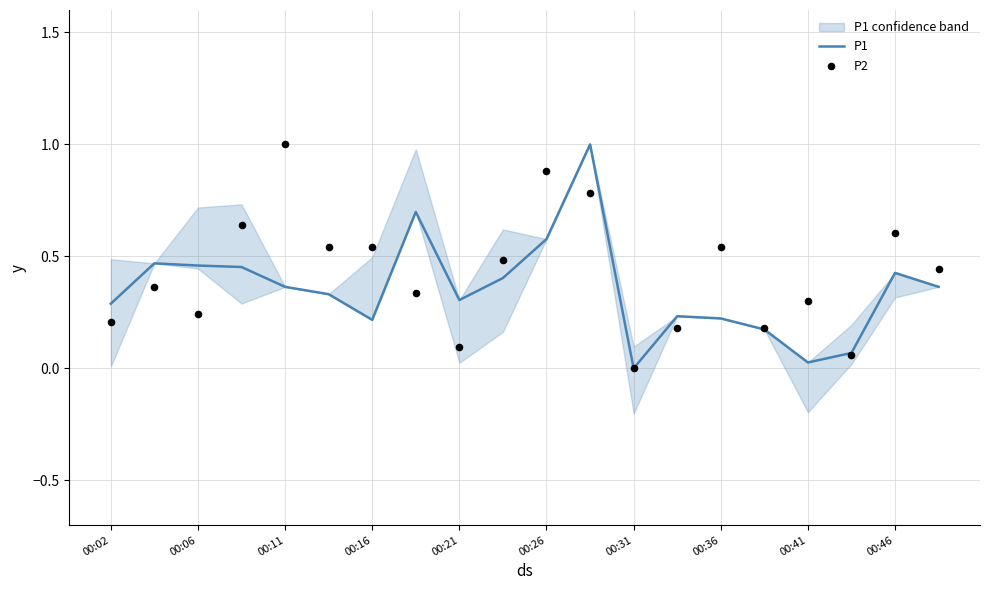

Which series has the largest Y range (max minus min)?

P1